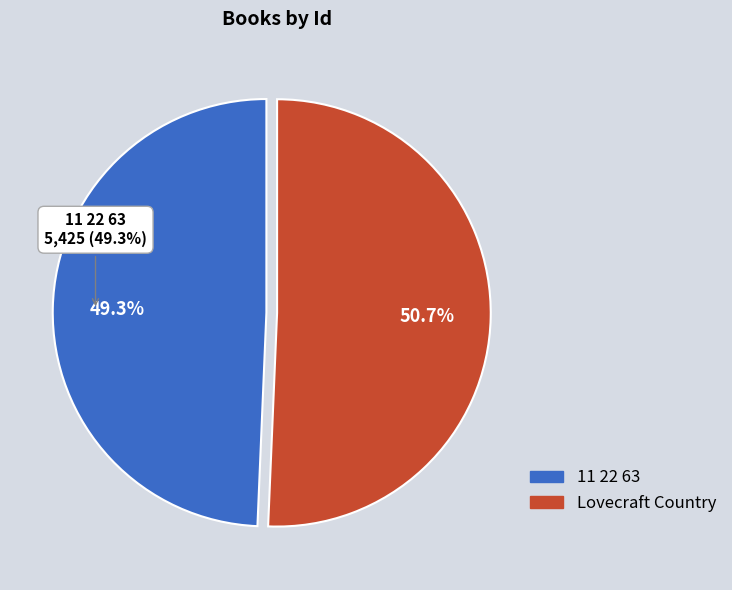

How much of the chart is everything except 11 22 63?

50.7%